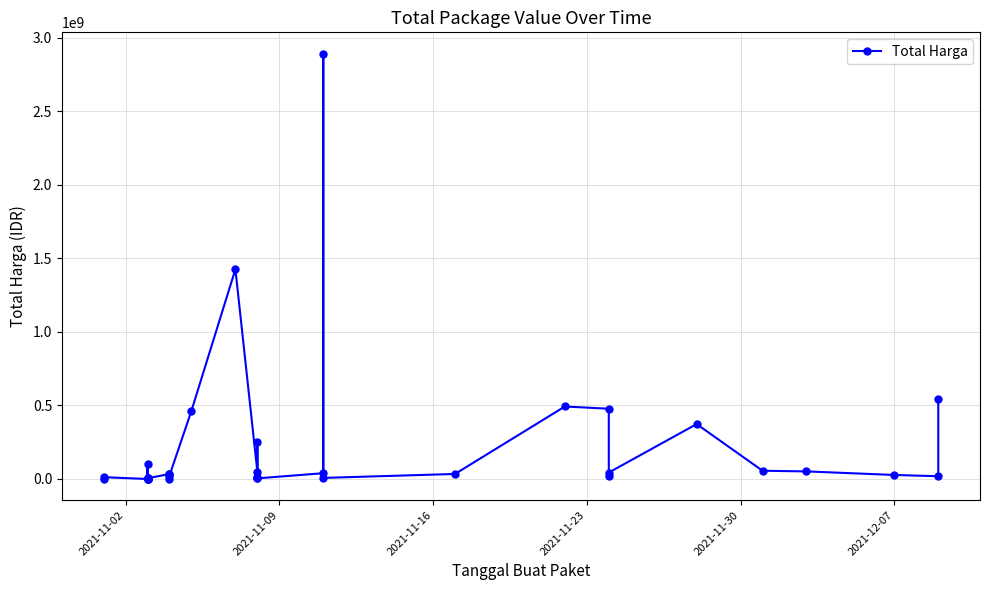

True or false: there are more than 0 points higher than both neighbors.

True